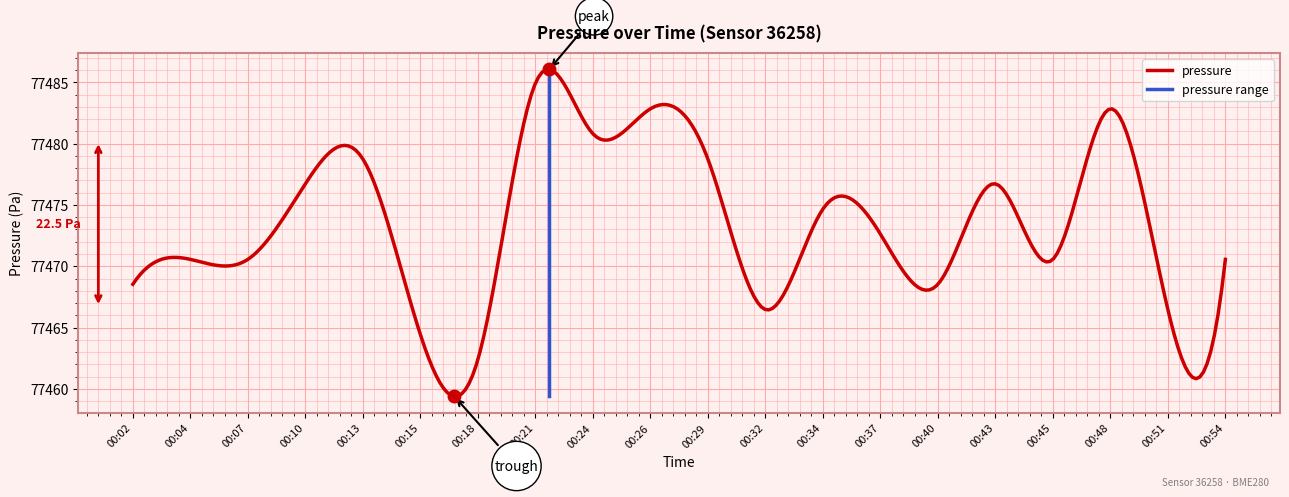

List the labels in order of value, smallest first.

00:18, 00:15, 00:32, 00:51, 00:02, 00:40, 00:04, 00:07, 00:45, 00:54, 00:37, 00:34, 00:10, 00:43, 00:13, 00:29, 00:24, 00:26, 00:48, 00:21